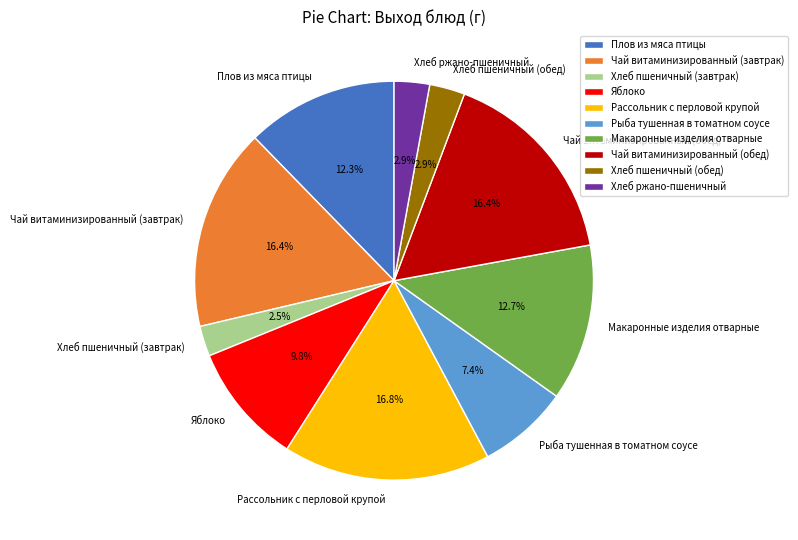

Count the number of slices in the pie.

10